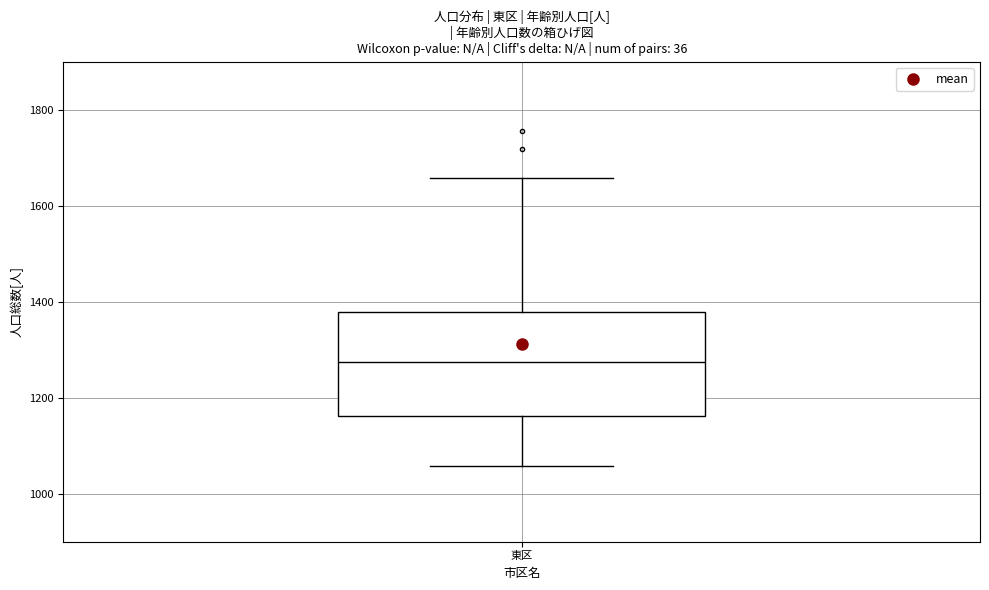

Where does the upper whisker of the box for 東区 end on the y-axis? The values are not printed on the chart, so give them approximately, as read against the axis.

1660